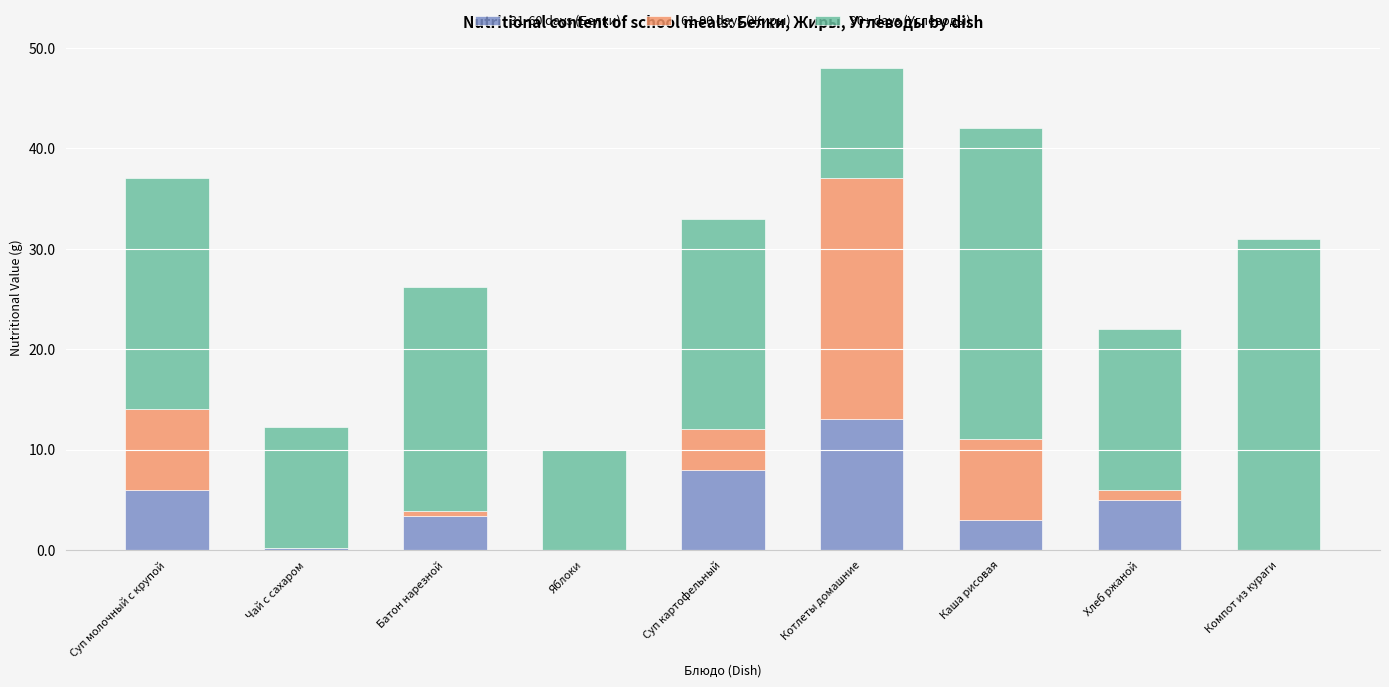

Is it true that 31-60 days (Белки) equals -4.4 at Компот из кураги?

False